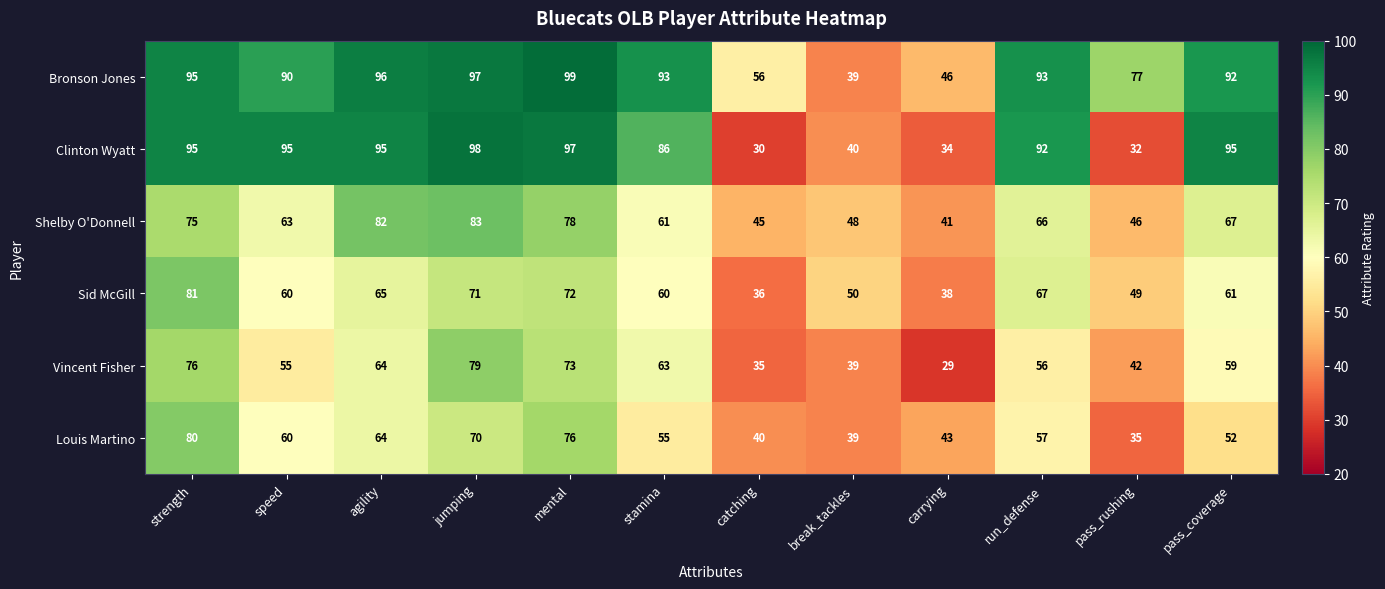

What is the average value of the Shelby O'Donnell series?

63